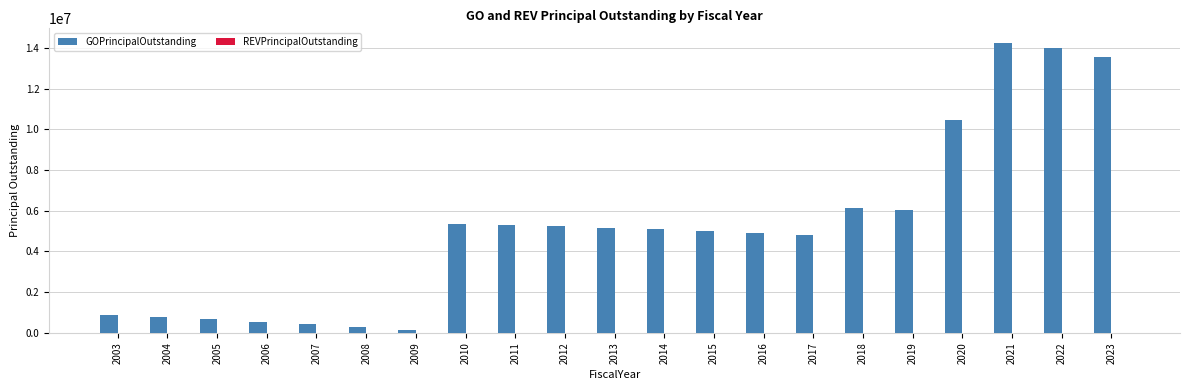

What is the change in value from 2011 to 2019?

+741000